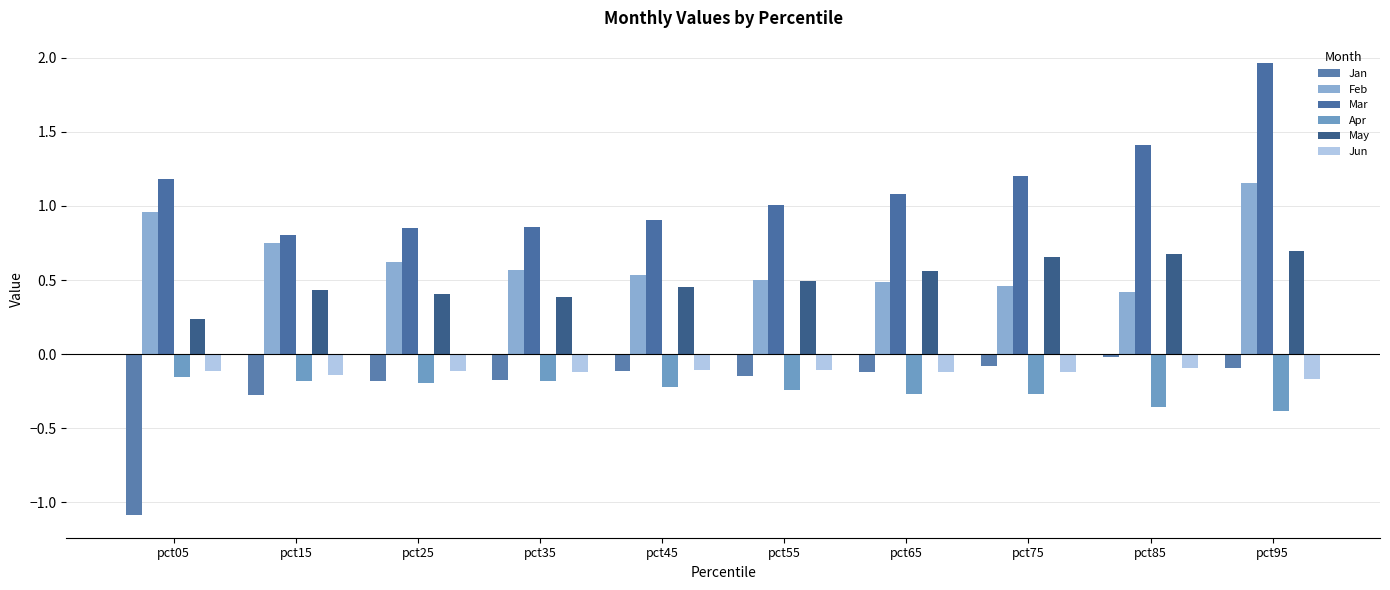

True or false: Jun has a value of -0.1 at pct55.

True